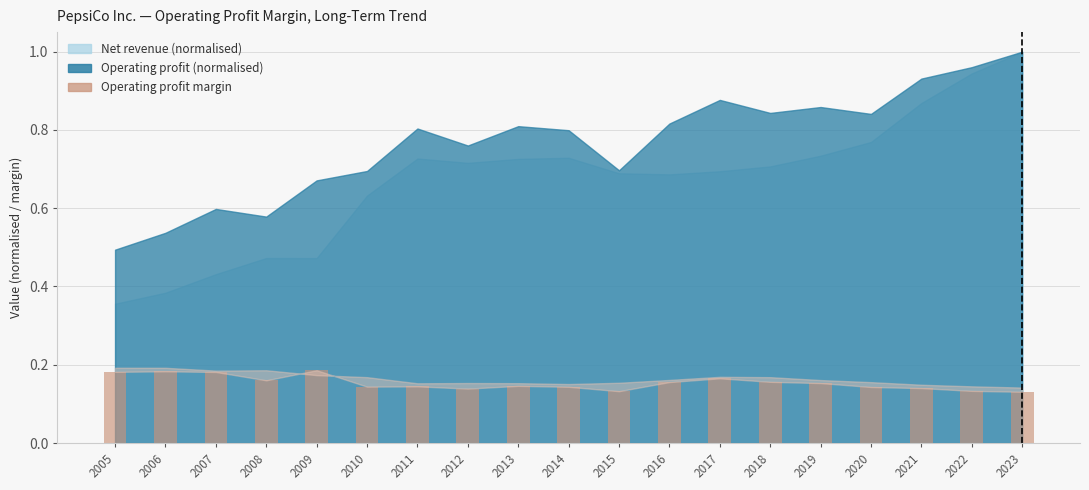

Is it true that the value at 2020 is 0.2?

False